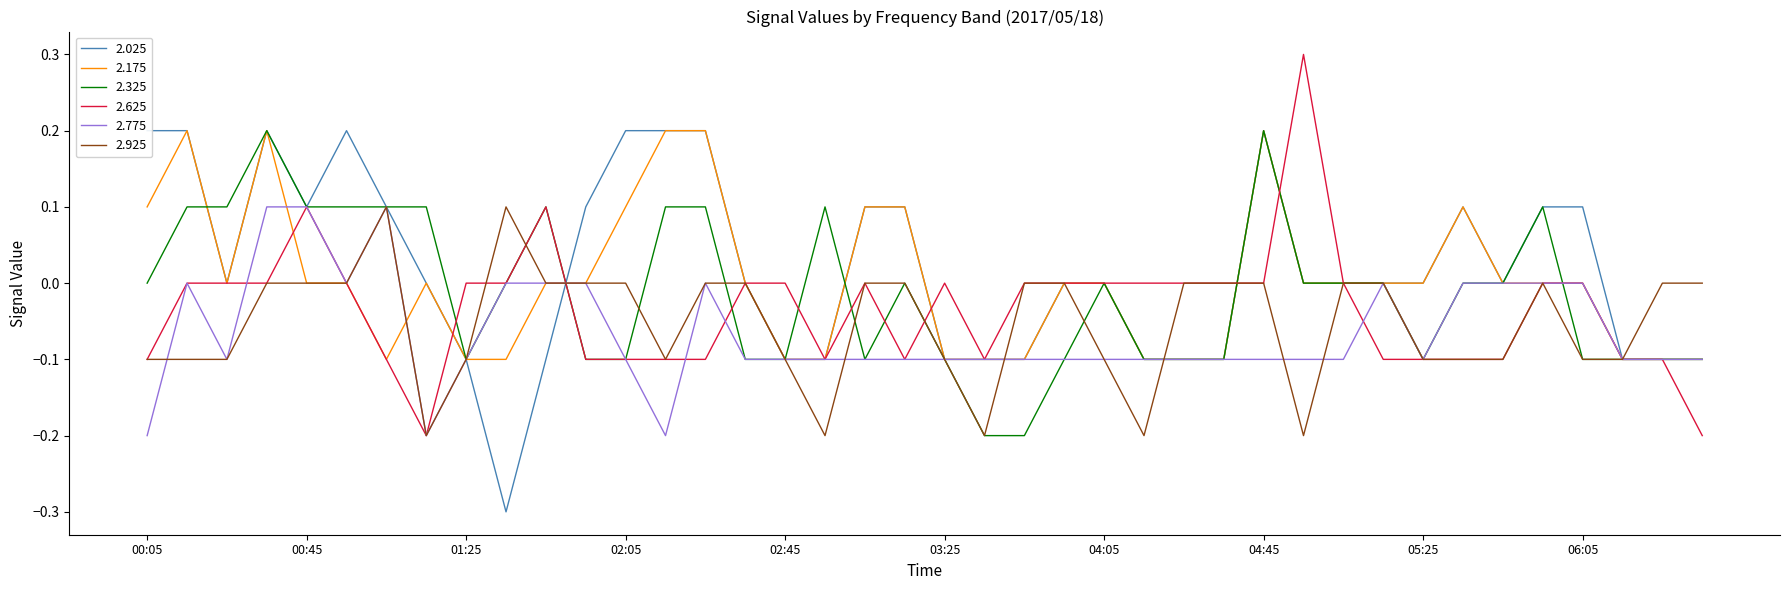

Which category has the highest value in the 2.625 series?

04:55